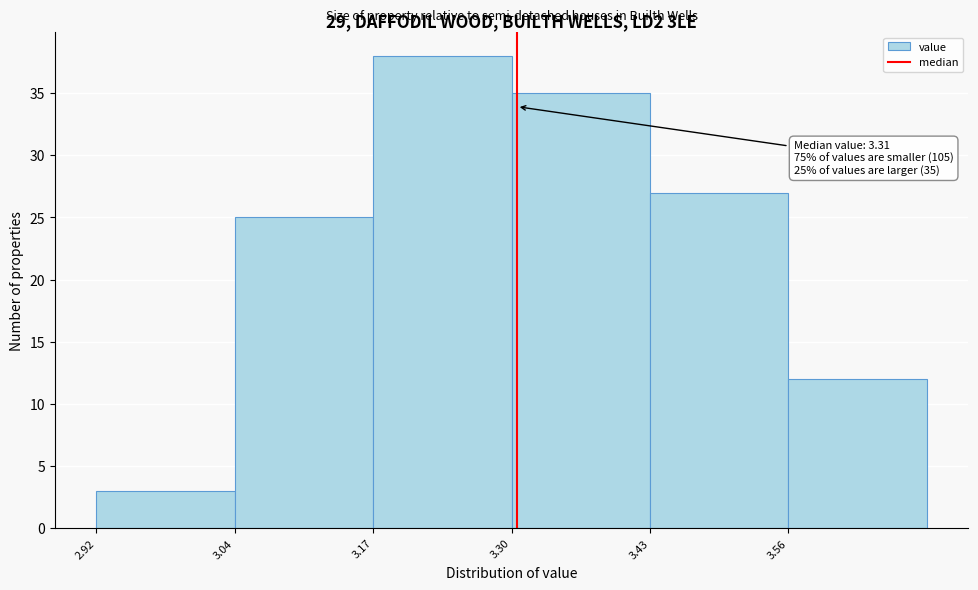

Which range on the x-axis has the tallest bar?

3.175 to 3.305